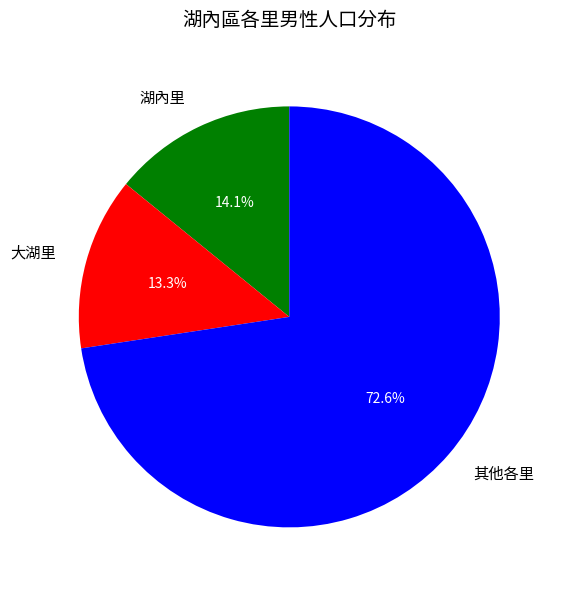

What percentage is the 湖內里 slice, to the nearest percent?

14%